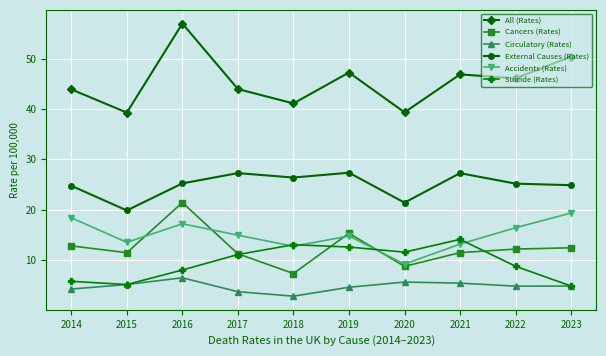

What is the value of the All (Rates) point at the 7th from the left?

39.3